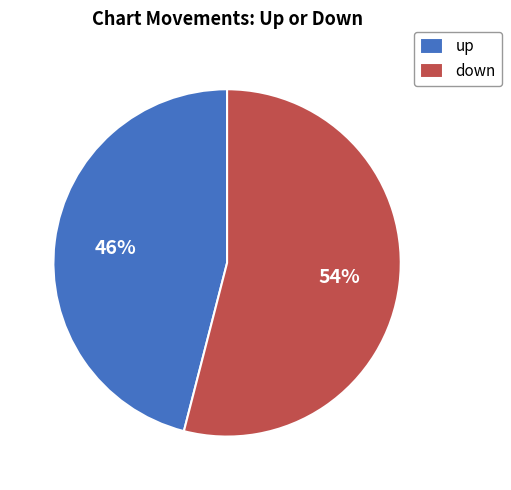

Which slice represents more than half of the pie?

down